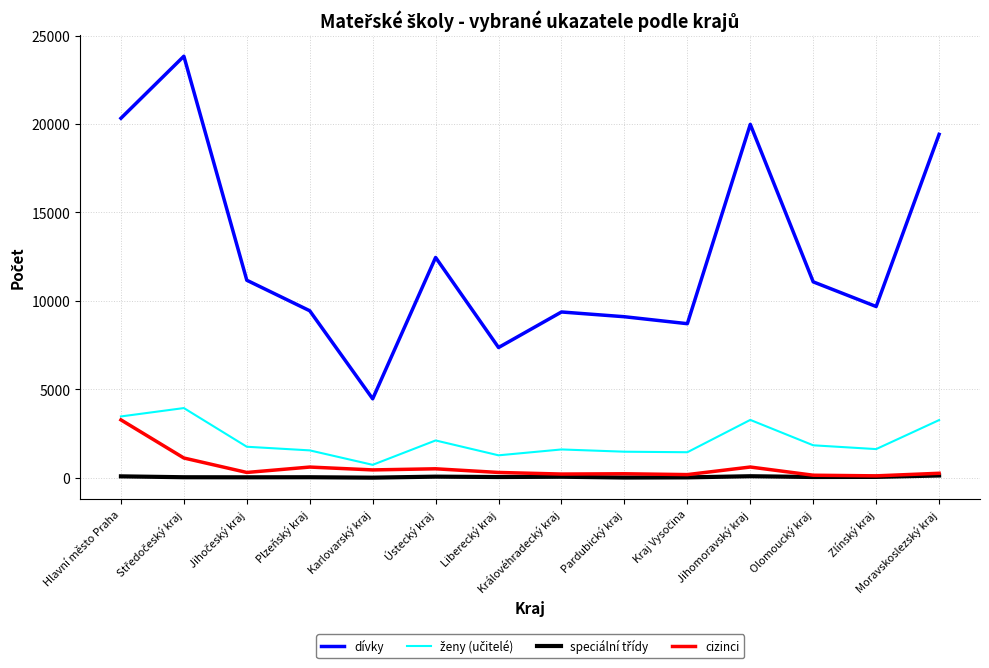

Which series changed the most between Hlavní město Praha and Královéhradecký kraj?

dívky